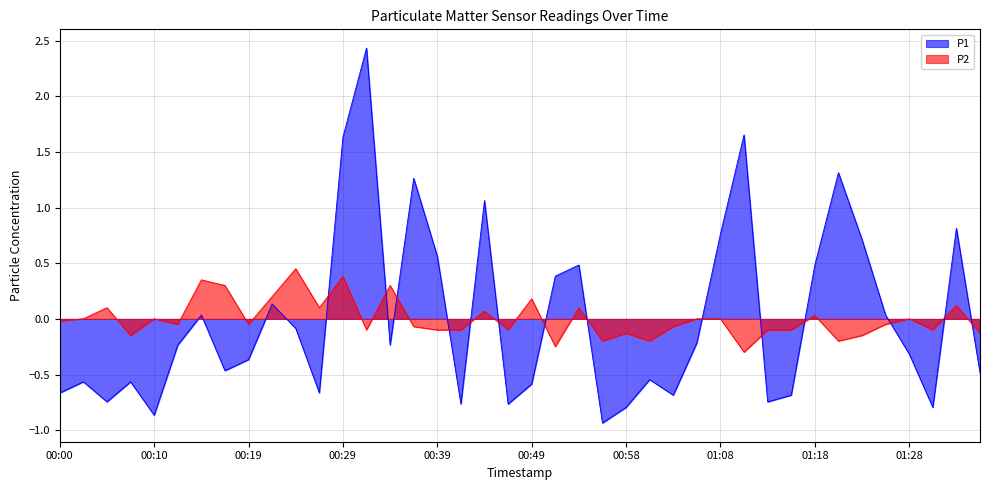

Reading left to right, list all the values displayed in this chart.

P1: -0.7	-0.6	-0.7	-0.6	-0.9	-0.2	0.0	-0.5	-0.4	0.1	-0.1	-0.7	1.6	2.4	-0.2	1.3	0.6	-0.8	1.1	-0.8	-0.6	0.4	0.5	-0.9	-0.8	-0.5	-0.7	-0.2	0.8	1.7	-0.7	-0.7	0.5	1.3	0.7	0.0	-0.3	-0.8	0.8	-0.5
P2: -0.0	0.0	0.1	-0.1	0.0	-0.0	0.4	0.3	-0.0	0.2	0.5	0.1	0.4	-0.1	0.3	-0.1	-0.1	-0.1	0.1	-0.1	0.2	-0.2	0.1	-0.2	-0.1	-0.2	-0.1	0.0	0.0	-0.3	-0.1	-0.1	0.0	-0.2	-0.1	-0.0	0.0	-0.1	0.1	-0.1